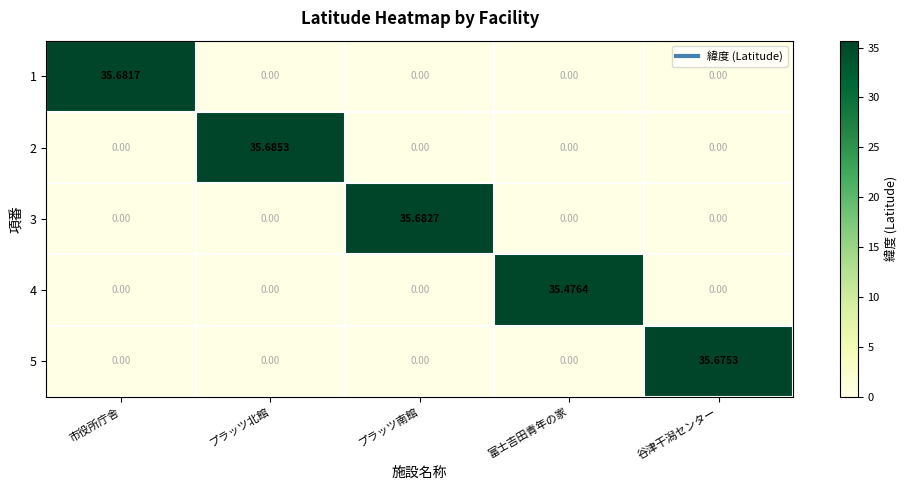

Which series has the widest spread of values?

2